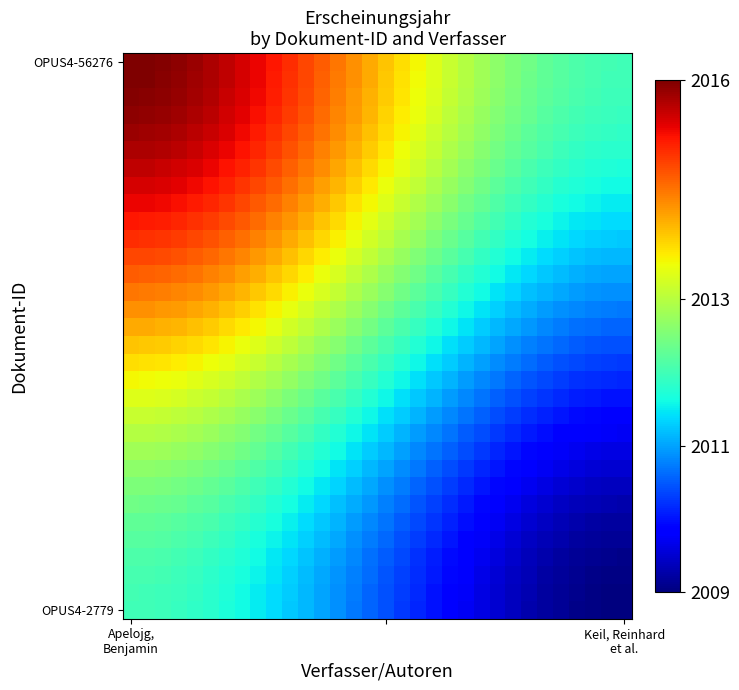

Which series has the largest total across all categories?

OPUS4-56276